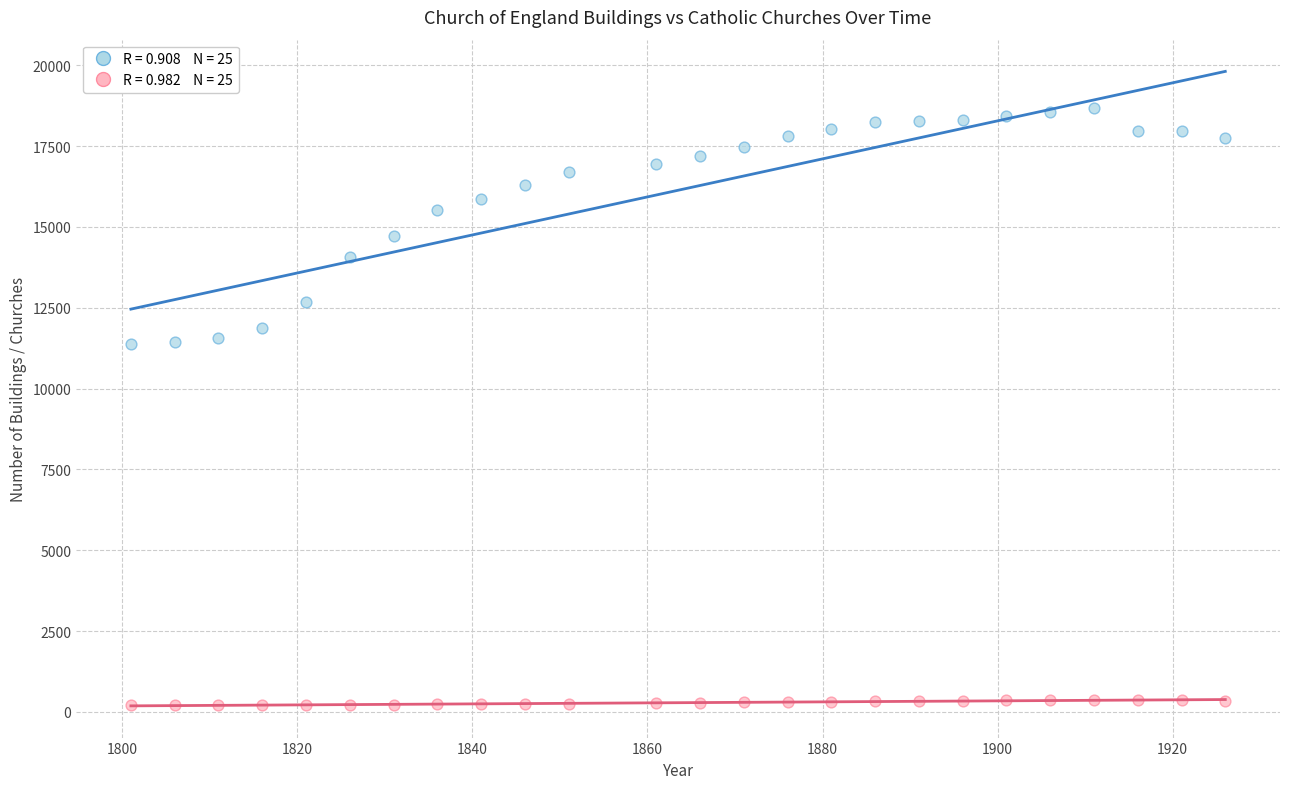

Across all data points, what is the range of Y values (max minus min)?

18464